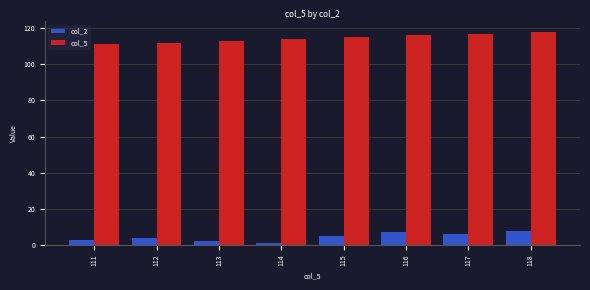

Reading right to left, transcribe all the data shown in this chart.

col_2: 118=8	117=6	116=7	115=5	114=1	113=2	112=4	111=3
col_5: 118=118	117=117	116=116	115=115	114=114	113=113	112=112	111=111